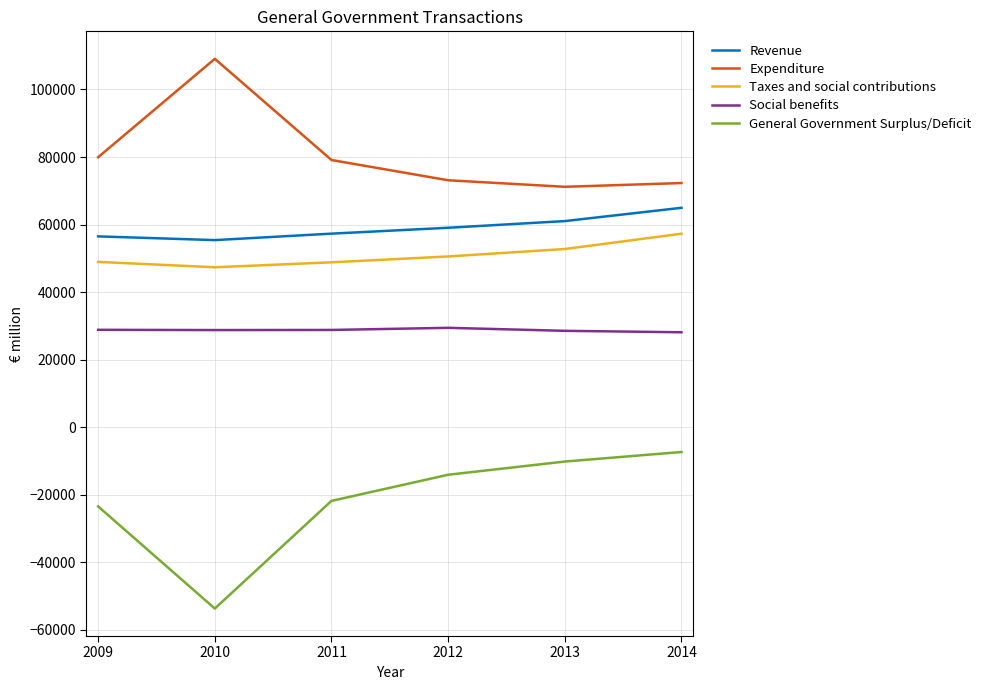

What is the total value across all series at 2011?

192282